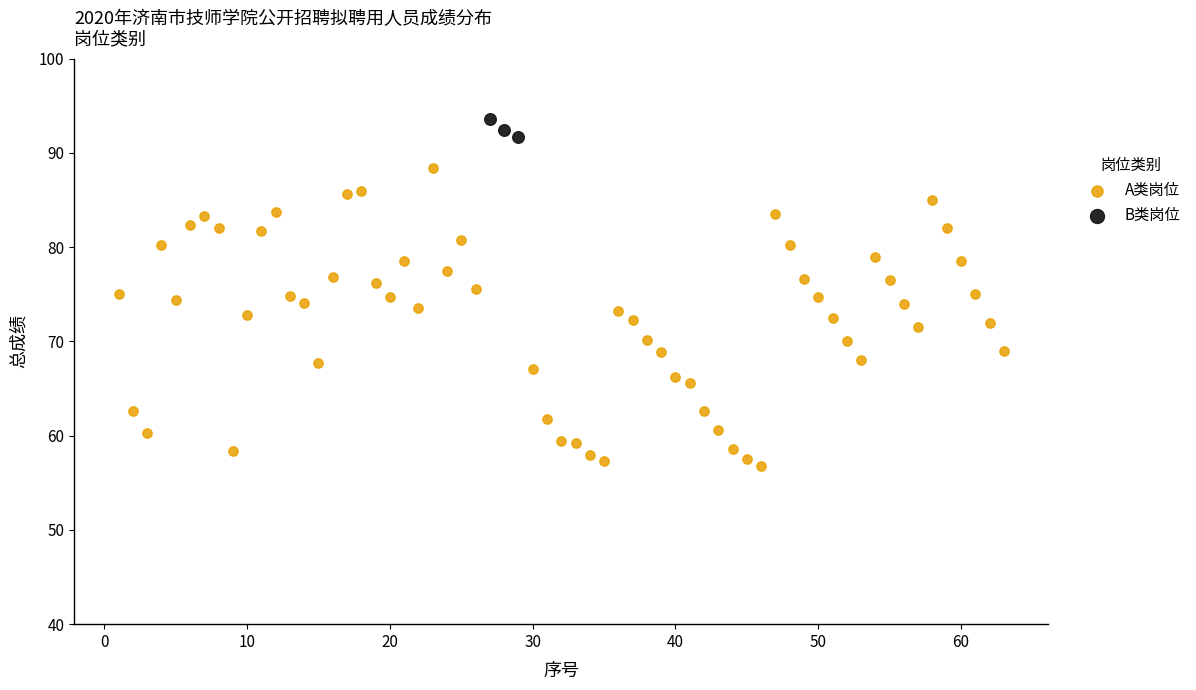

Which series reaches the minimum Y coordinate?

A类岗位